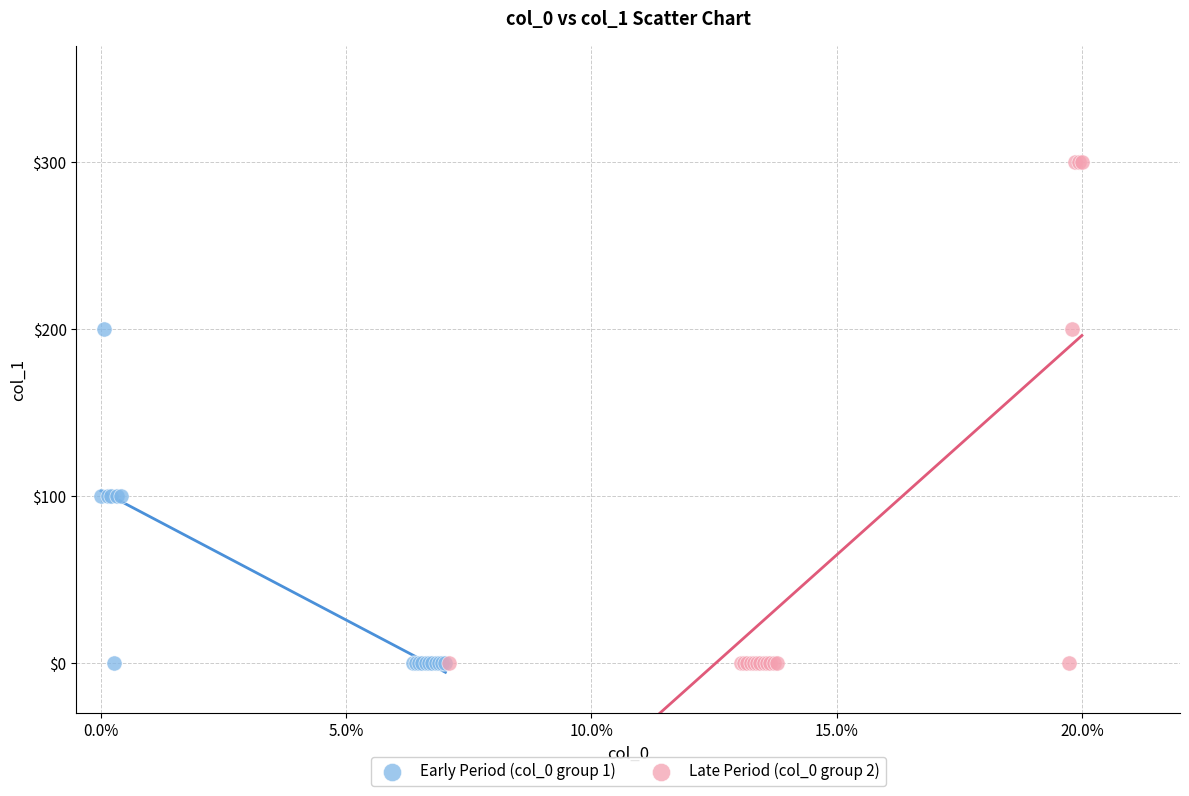

What are all the series names shown in the legend?

Early Period (col_0 group 1), Late Period (col_0 group 2)